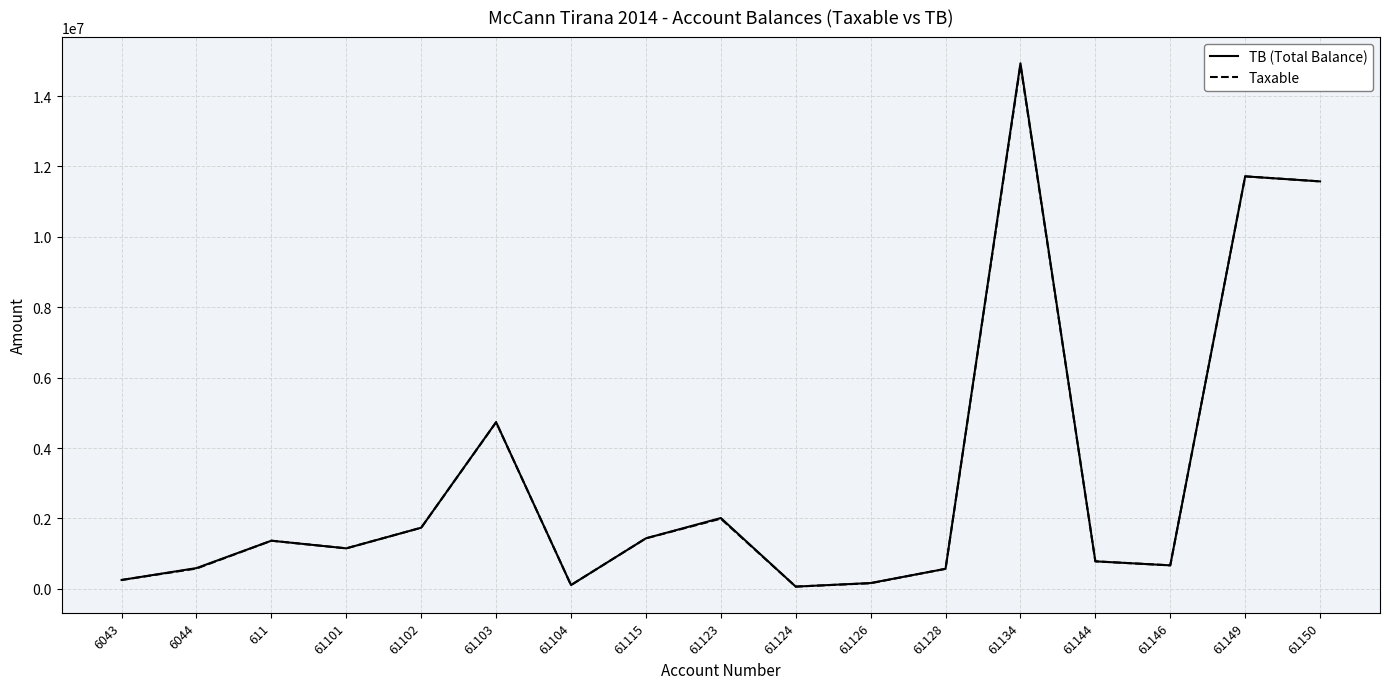

How many series are shown in this chart?

2